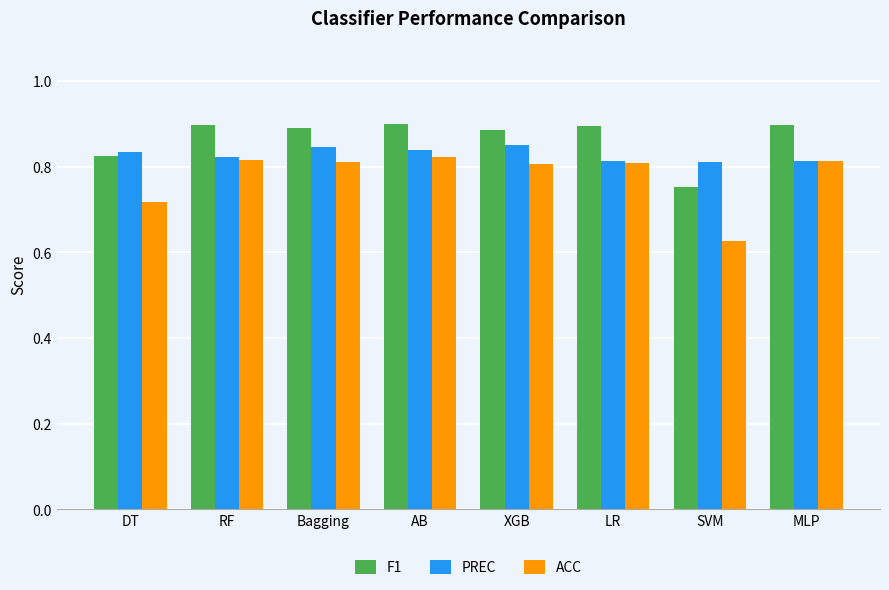

At which category does the chart reach its minimum across all series?

SVM